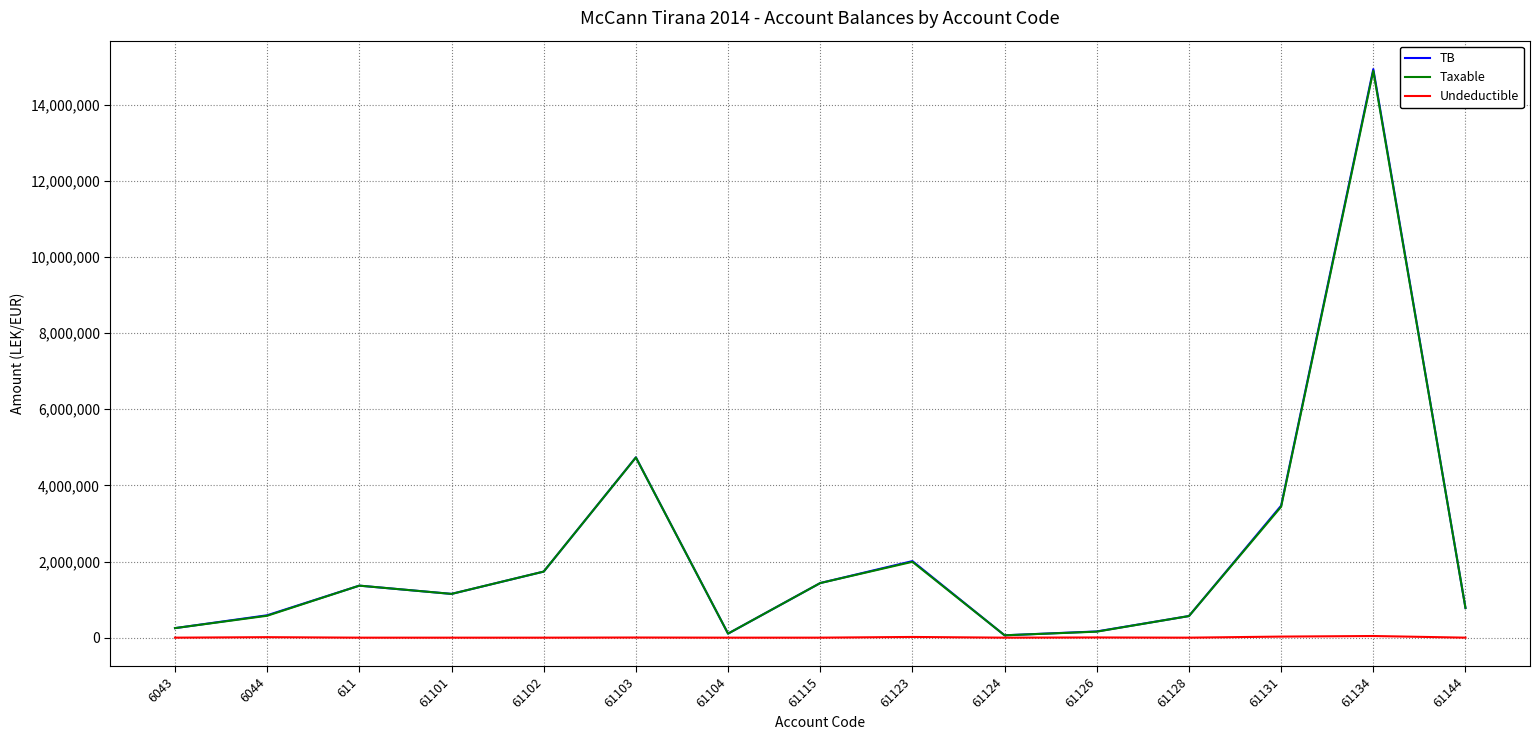

Which series changed the most between 61123 and 61126?

TB